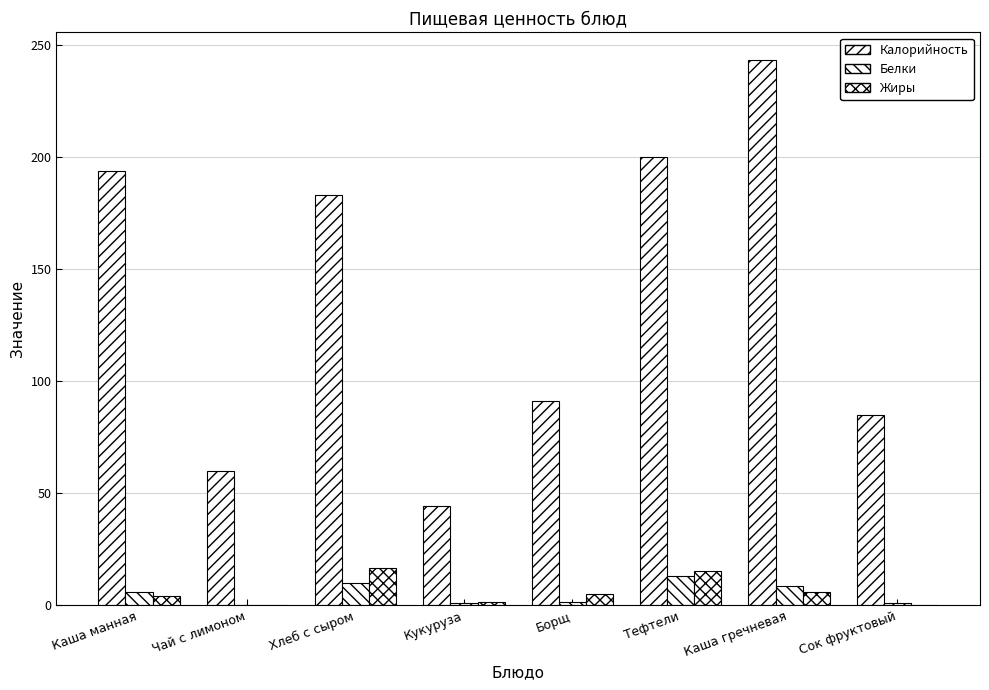

At Сок фруктовый, list the series in order from largest to smallest.

Калорийность, Белки, Жиры